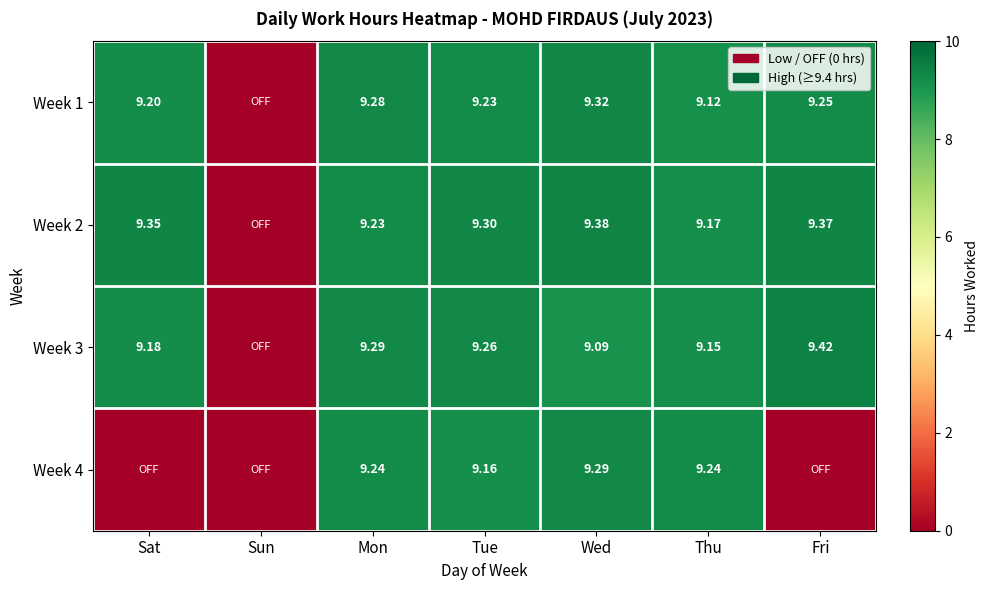

What is the total value across all series at Fri?

28.0